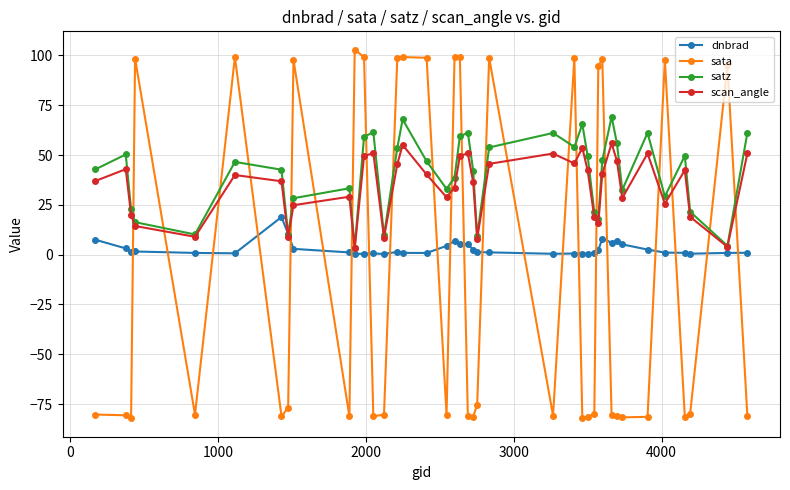

What is the average value of the dnbrad series?

3.0